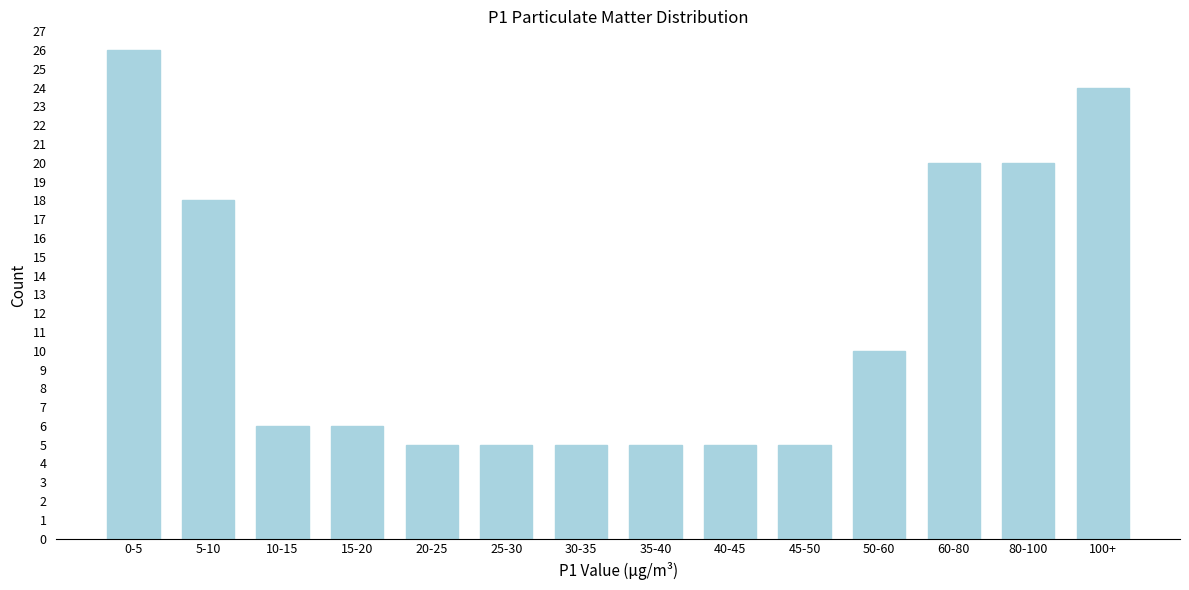

Reading left to right, list all the values displayed in this chart.

26	18	6	6	5	5	5	5	5	5	10	20	20	24